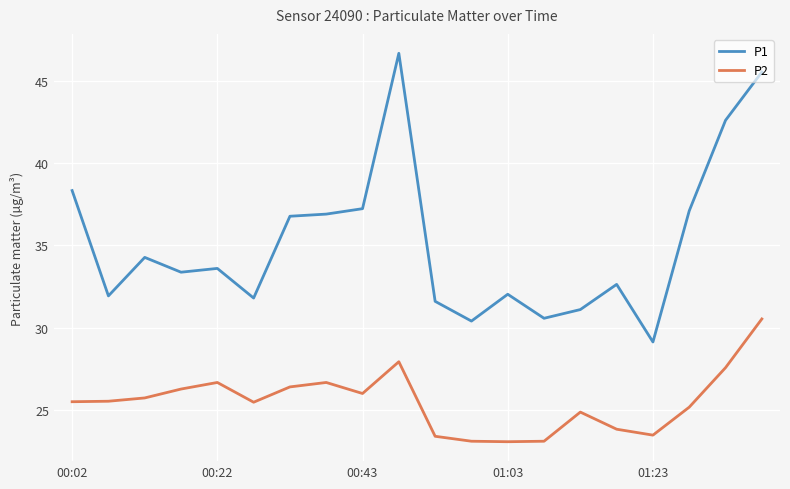

True or false: P1 and P2 cross at least once.

False